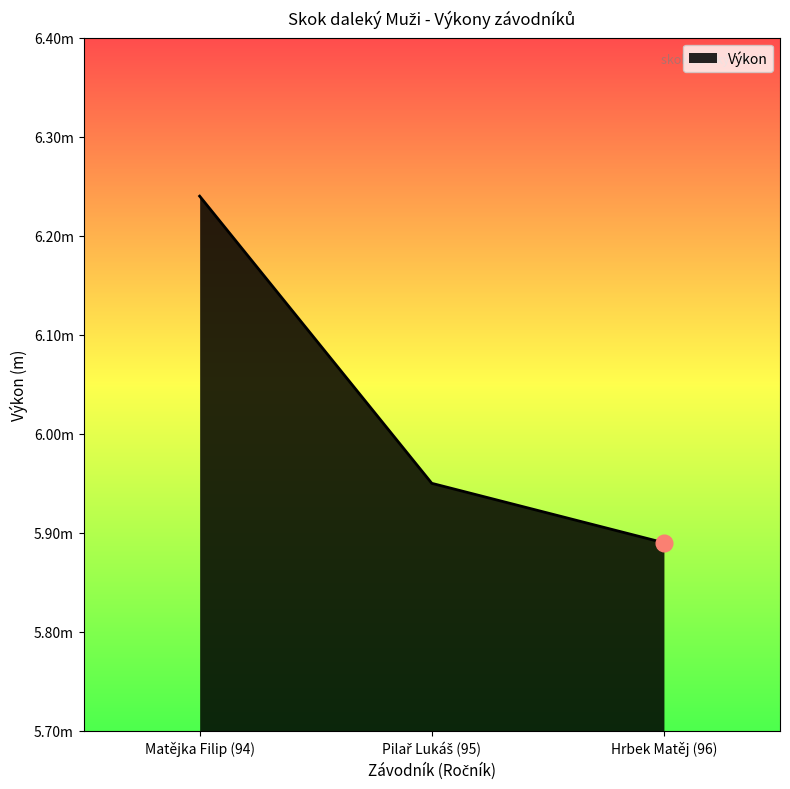

What is the change in value from Matějka Filip (94) to Pilař Lukáš (95)?

-0.3